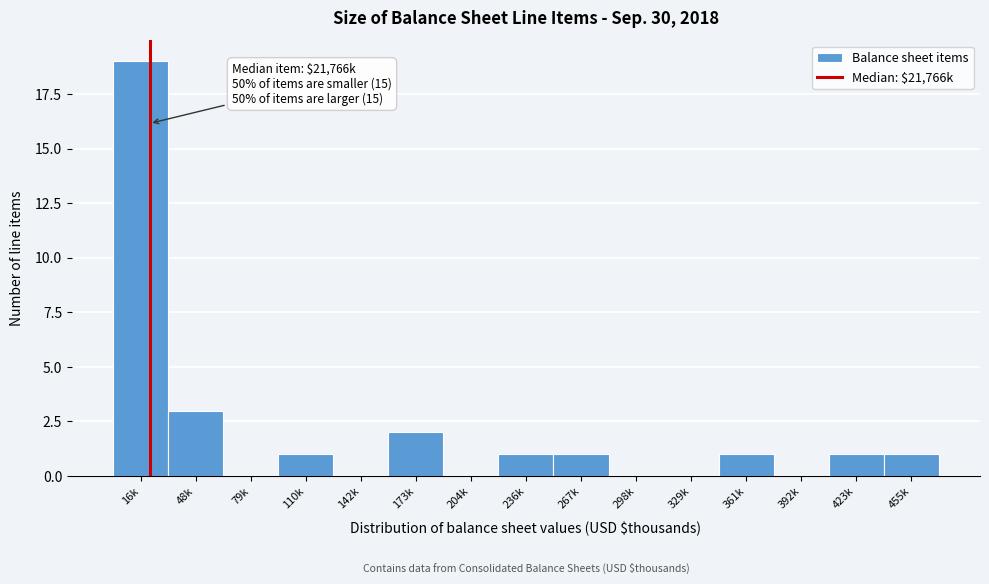

Reading left to right, transcribe all the data shown in this chart.

16k=19	48k=3	79k=0	110k=1	142k=0	173k=2	204k=0	236k=1	267k=1	298k=0	329k=0	361k=1	392k=0	423k=1	455k=1